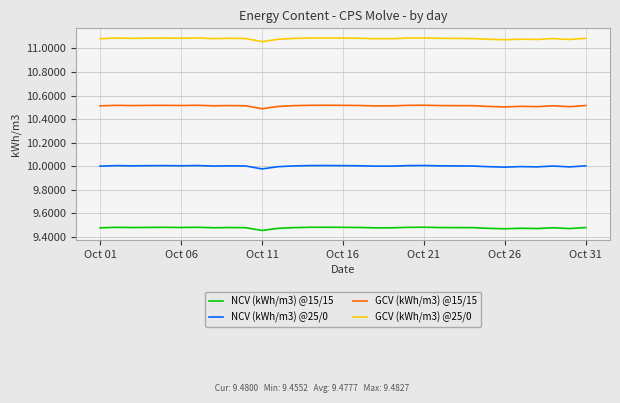

List the series in order of their overall mean, lowest first.

NCV (kWh/m3) @15/15, NCV (kWh/m3) @25/0, GCV (kWh/m3) @15/15, GCV (kWh/m3) @25/0